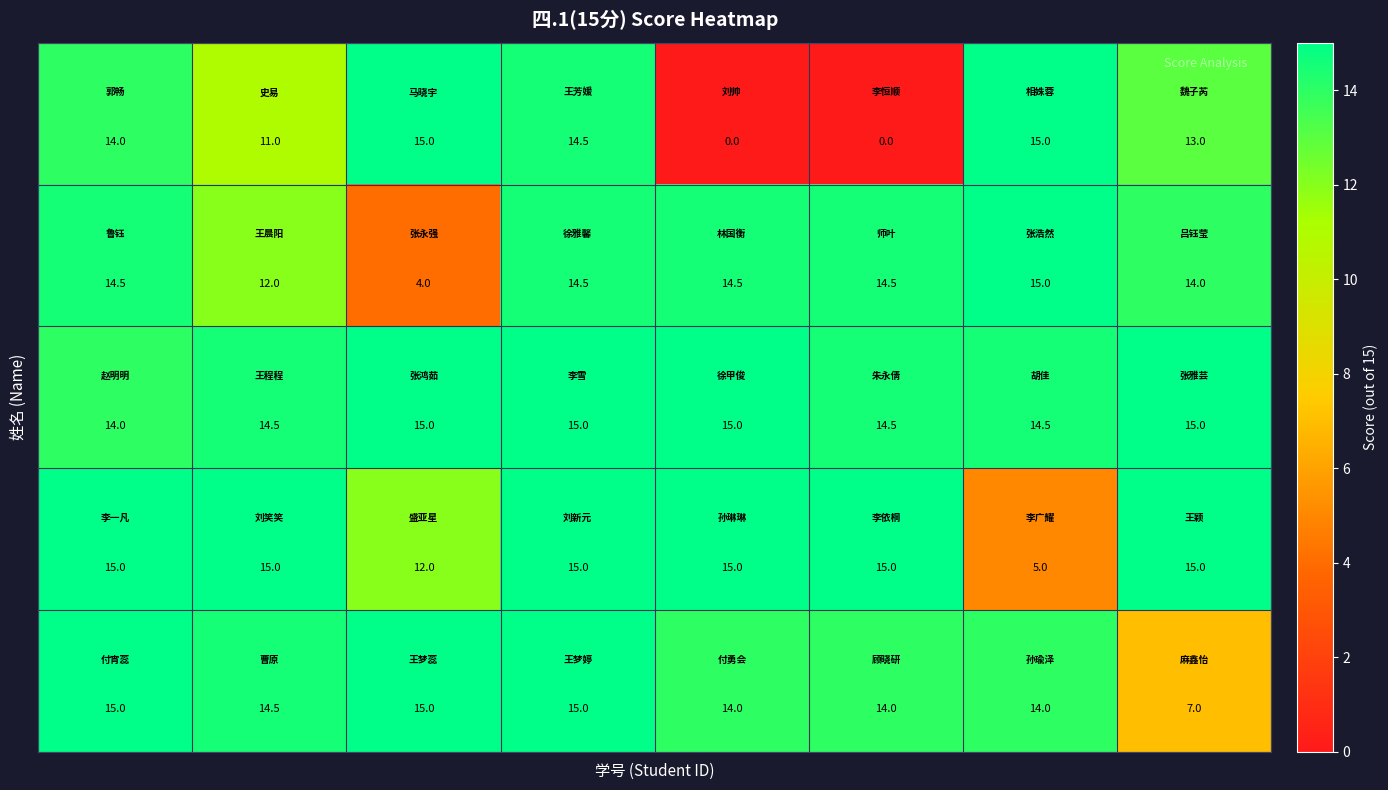

How many series are shown in this chart?

5